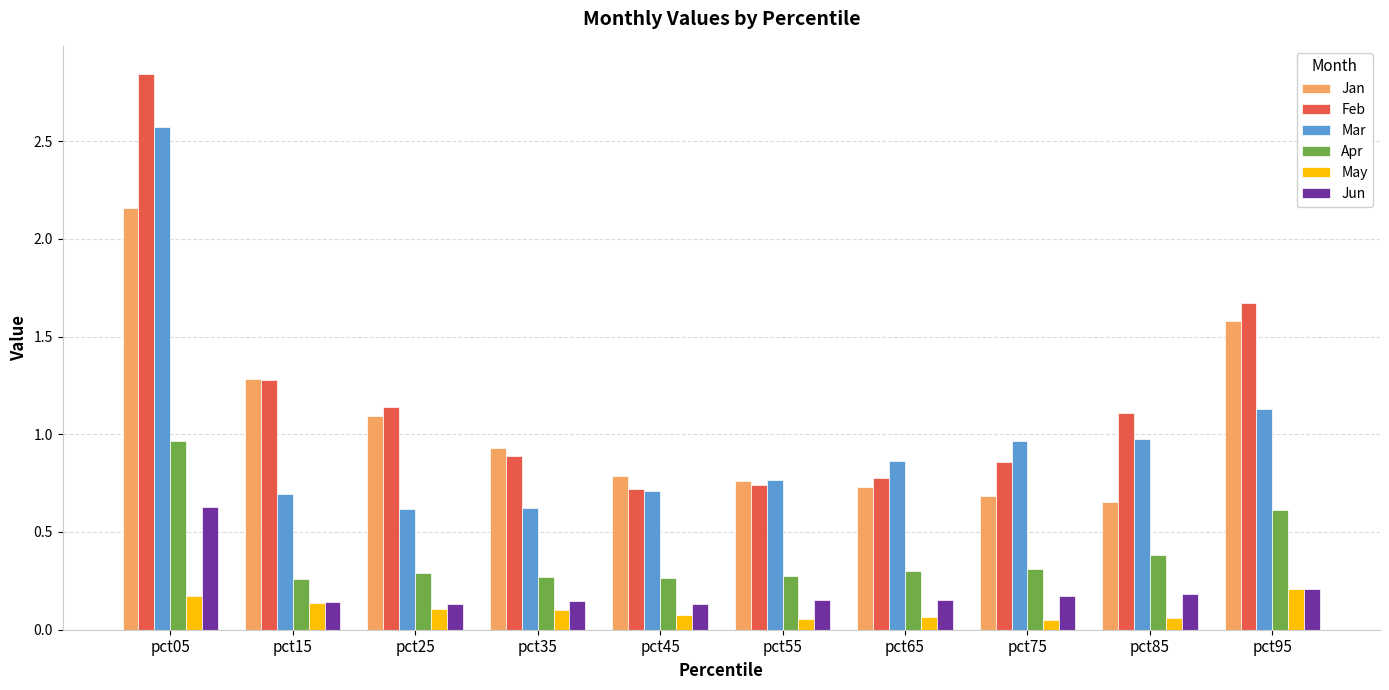

What is the minimum value for Mar?

0.6